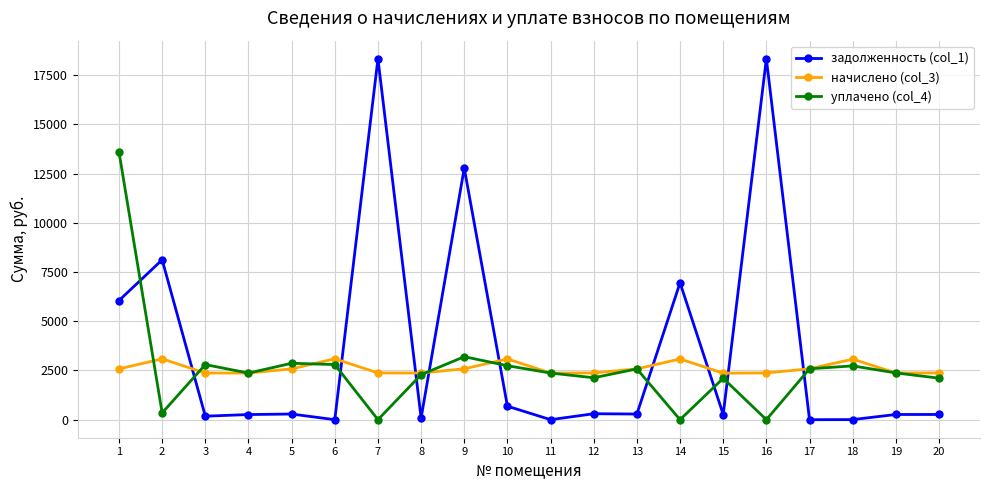

How many times do задолженность (col_1) and уплачено (col_4) cross each other?

10